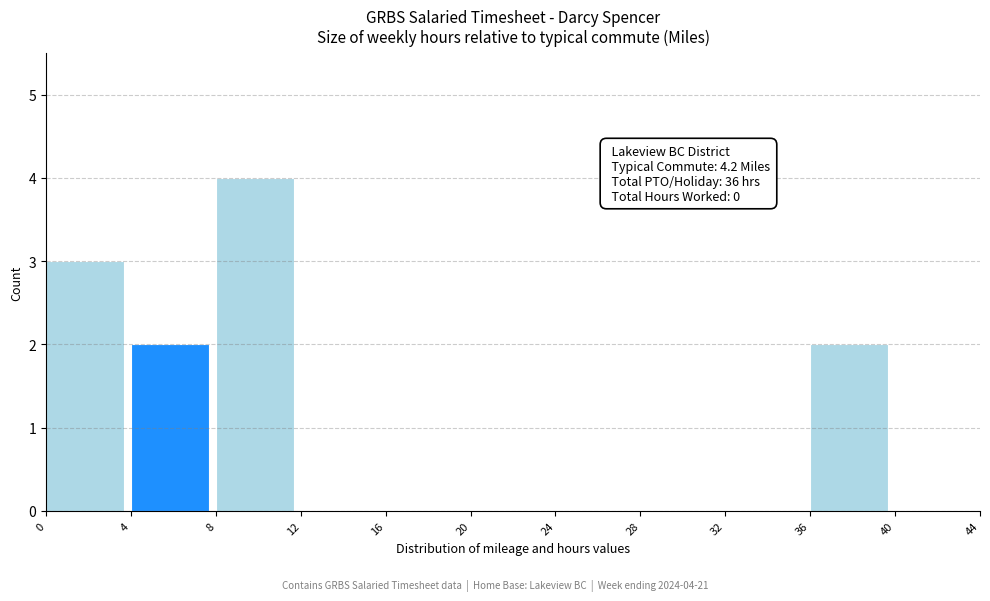

Which range on the x-axis has the tallest bar?

8 to 12